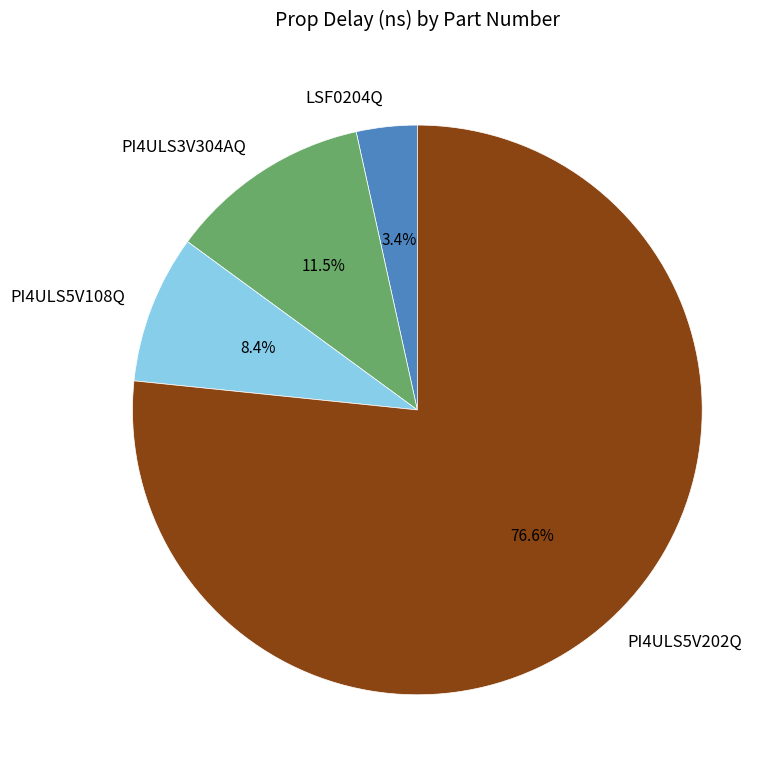

What is the total percentage of PI4ULS3V304AQ and LSF0204Q?

14.9%